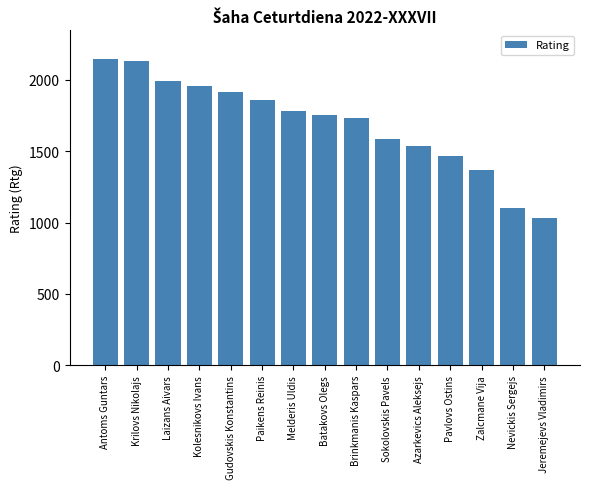

Reading left to right, extract all data points from this chart.

2145	2131	1991	1952	1911	1854	1781	1753	1729	1584	1536	1467	1366	1100	1031